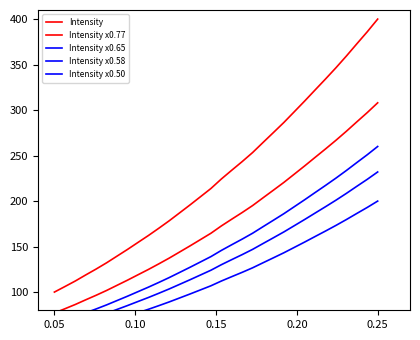

How many data points does each series have?

32